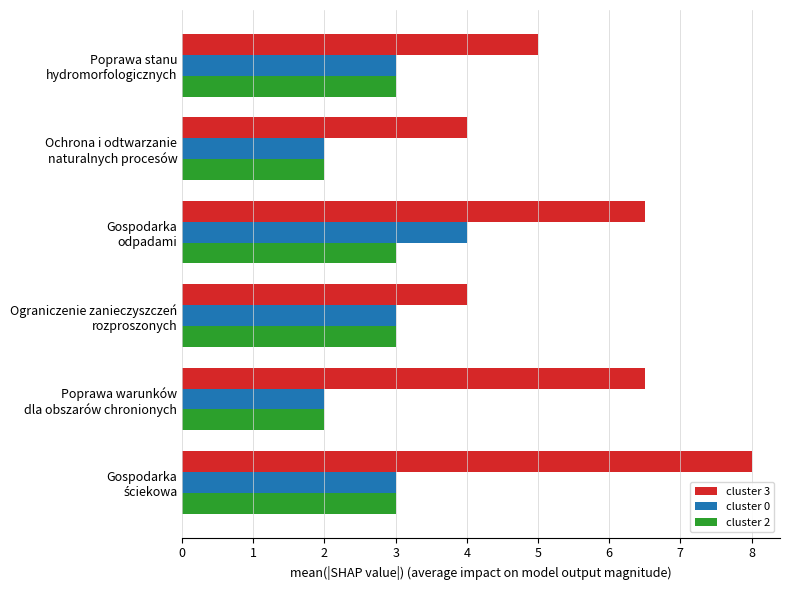

Which series has the widest spread of values?

cluster 3